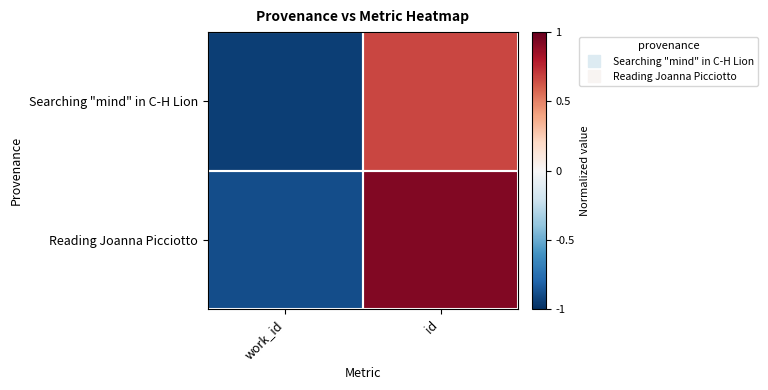

What is the smallest value displayed?

-0.9